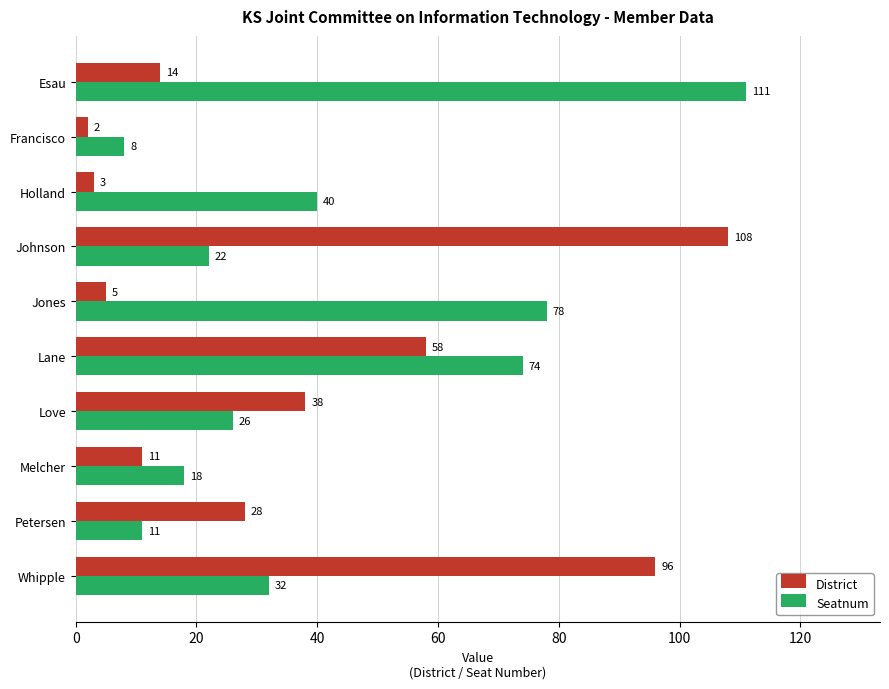

Count the number of categories in the chart.

10